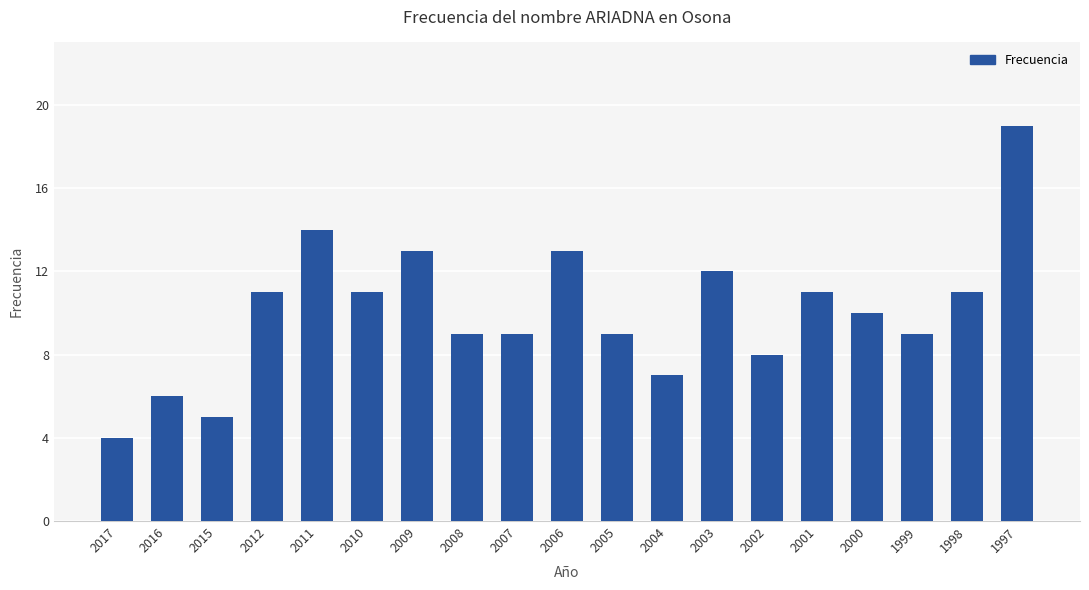

Reading left to right, list all the values displayed in this chart.

4	6	5	11	14	11	13	9	9	13	9	7	12	8	11	10	9	11	19